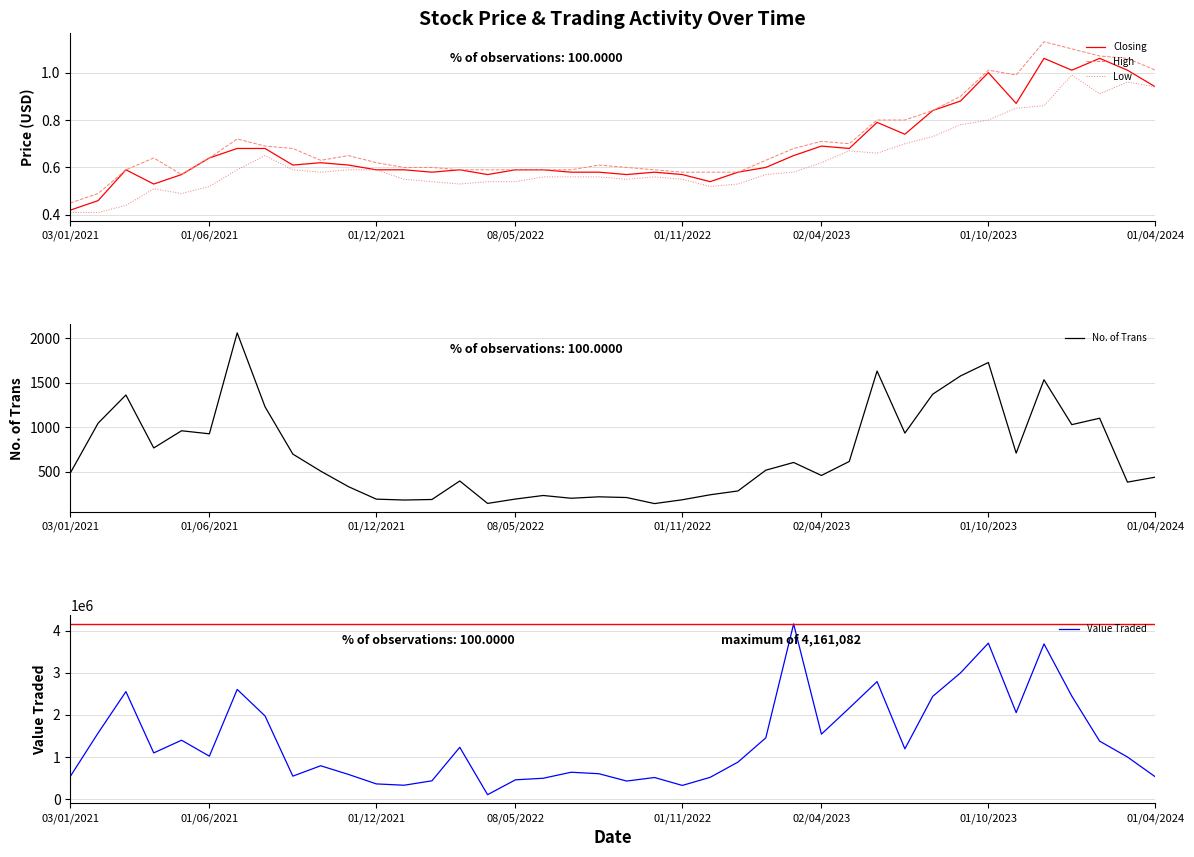

True or false: No. of Trans and High cross at least once.

False